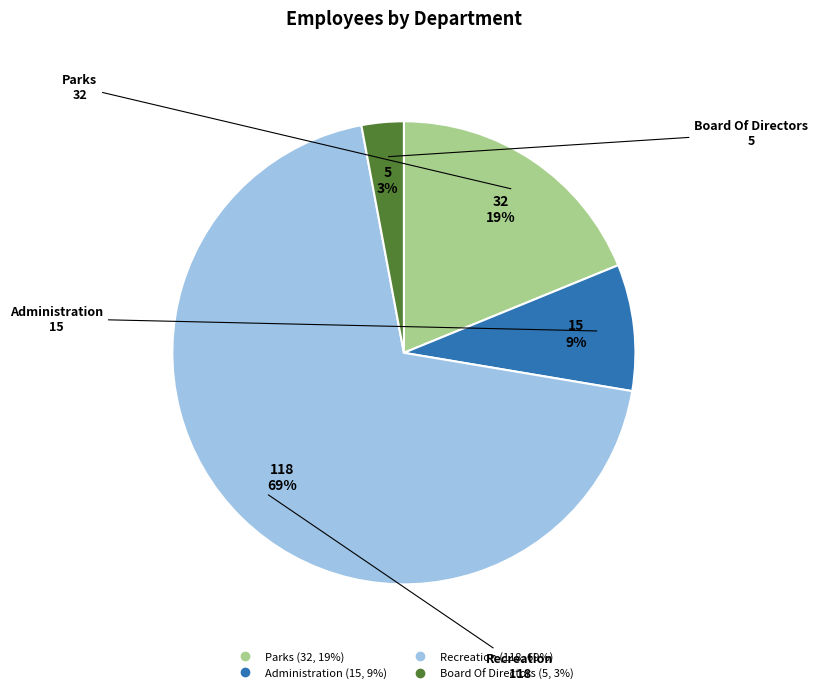

Between Recreation and Board Of Directors, which is larger?

Recreation